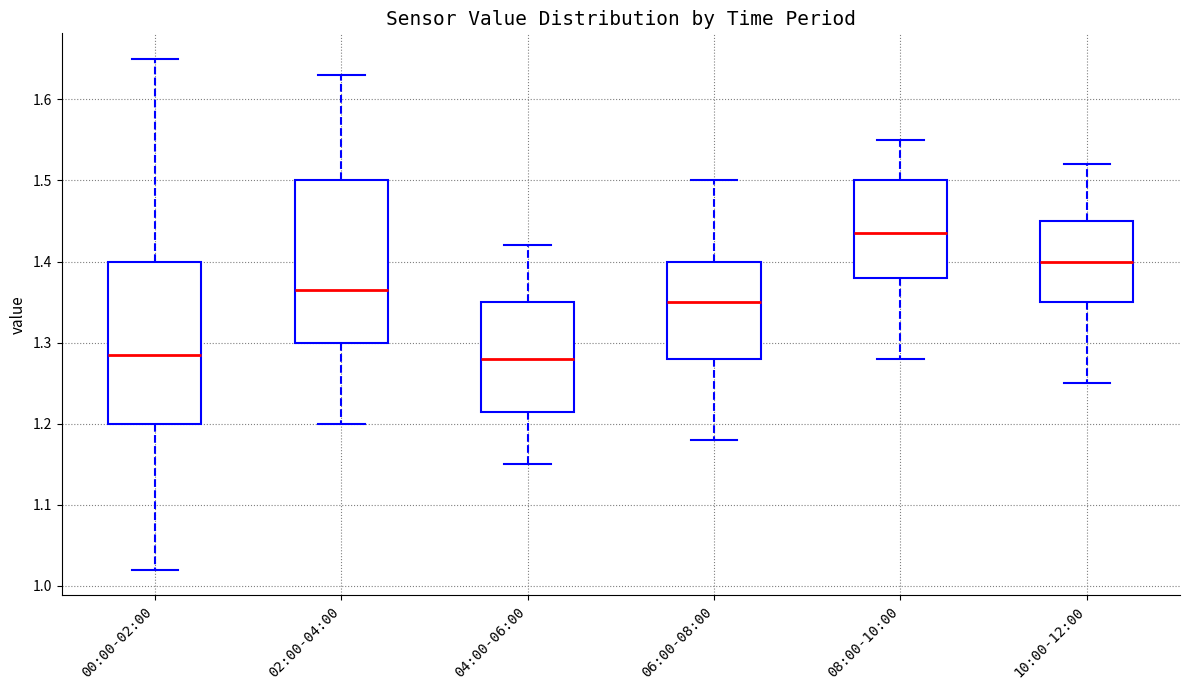

Which box has the highest median line?

08:00-10:00